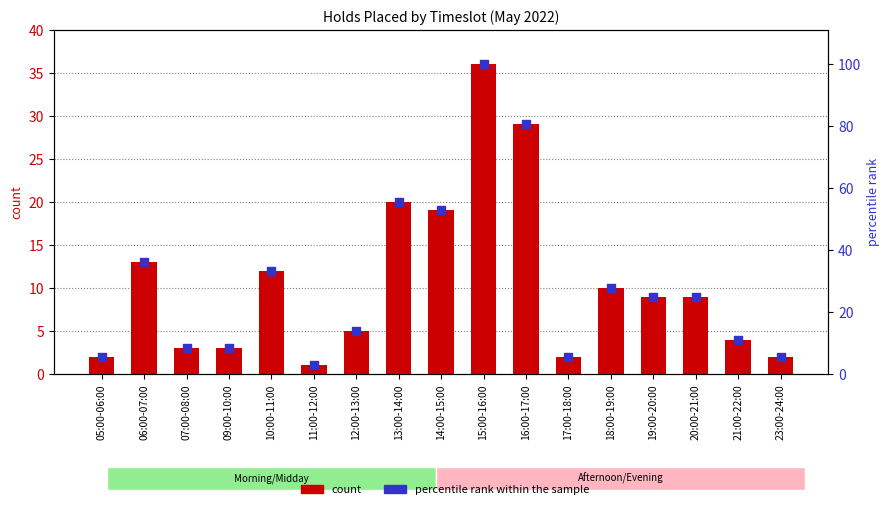

At which category is the sum across all series the highest?

15:00-16:00